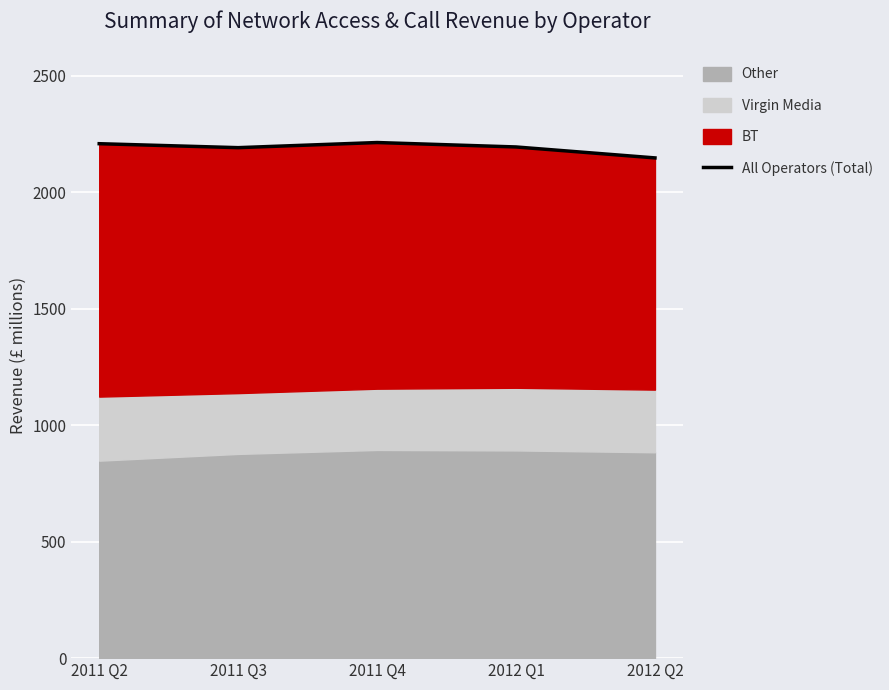

Approximately how many times larger is the value at 2011 Q4 compared to 2011 Q3?

1.0